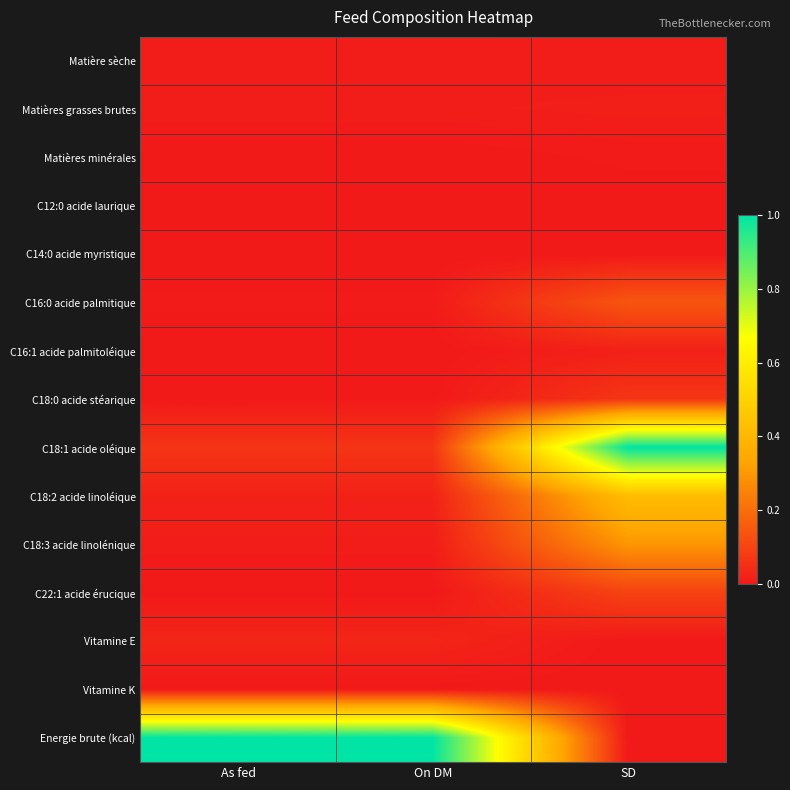

How many distinct data groups are displayed?

15